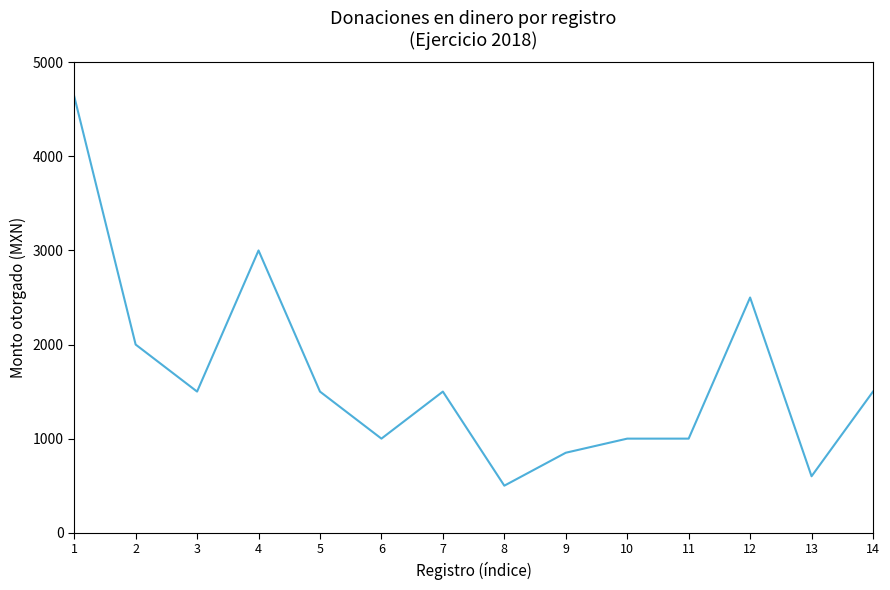

Reading right to left, list all the values displayed in this chart.

1500	600	2500	1000	1000	850	500	1500	1000	1500	3000	1500	2000	4640